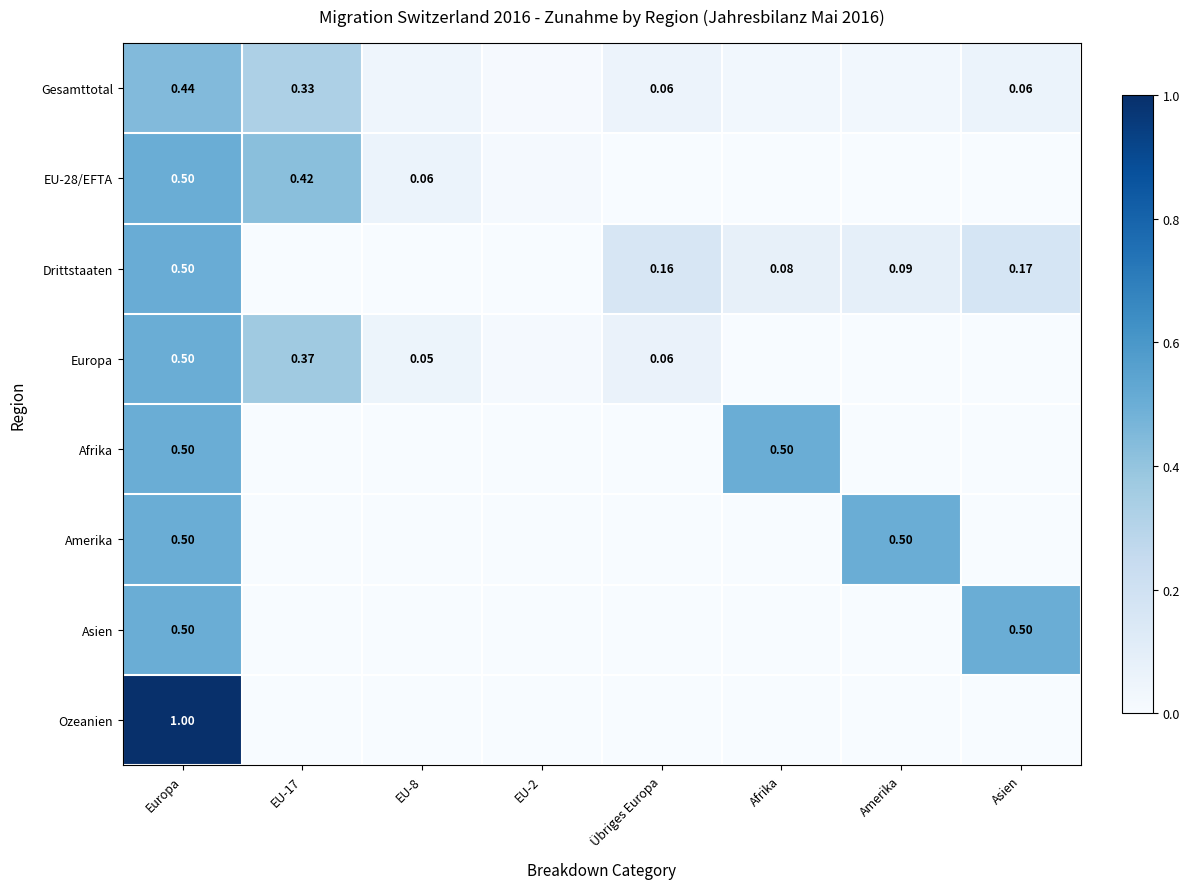

Is the value of Gesamttotal at Asien greater than the value of Europa at EU-17?

No